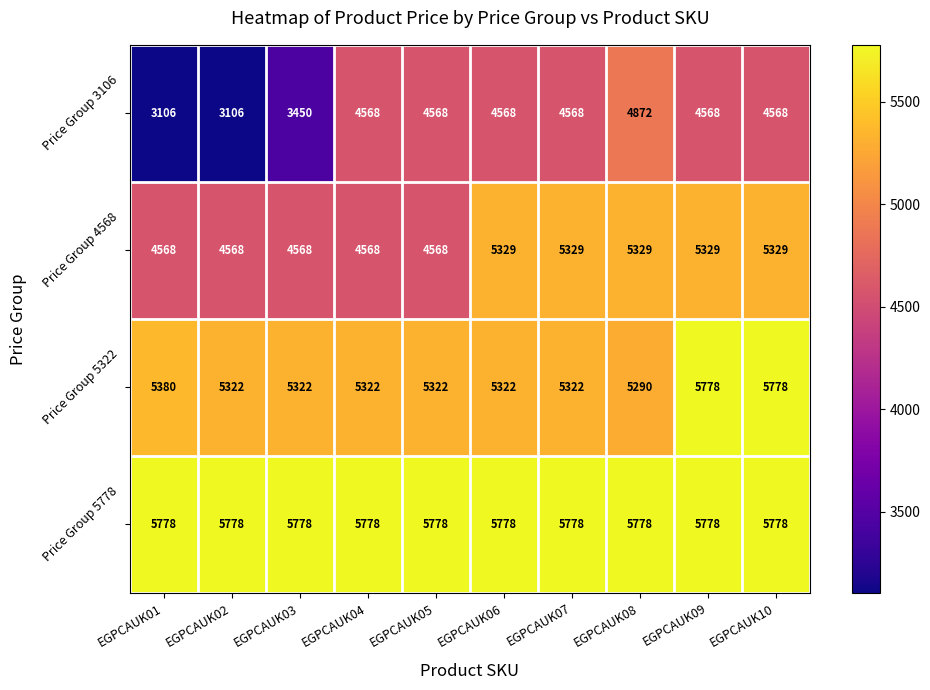

What is the minimum value shown in the chart?

3106